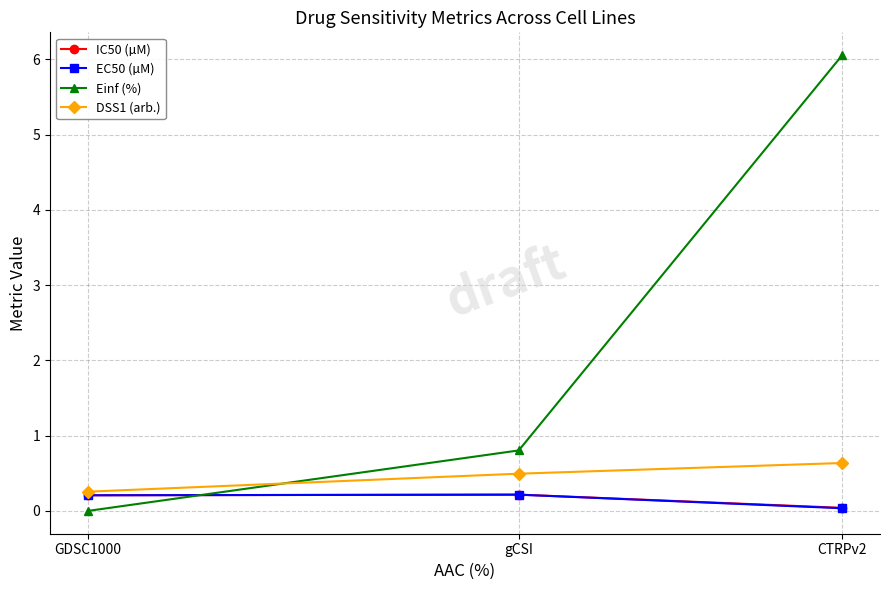

How many lines are shown in the chart?

4